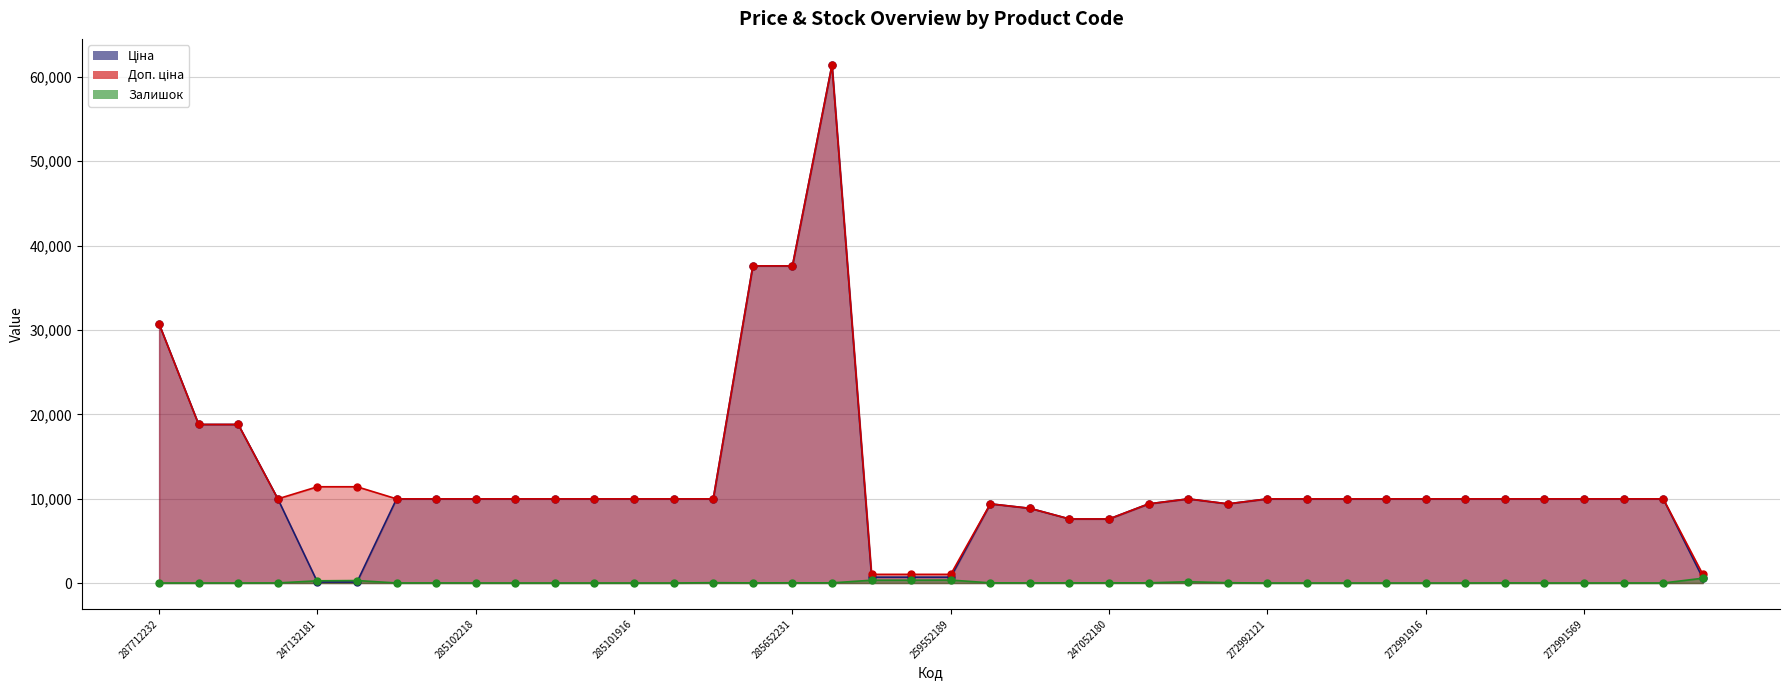

Reading left to right, what are all the values shown in this chart?

Ціна: 287712232=30717.1	287692233=18796.8	287692231=18796.8	285101569=9975.0	247132181=114.1	247132180=114.1	285102221=9975.0	285102219=9975.0	285102218=9975.0	285102216=9975.0	285102120=9975.0	285102044=9975.0	285101916=9975.0	285101915=9975.0	285101913=9975.0	285652233=37593.6	285652231=37593.6	285672232=61434.3	259552213=693.7	259552212=693.7	259552189=693.7	273702193=9384.0	248922198=8856.7	247052181=7596.5	247052180=7596.5	273702194=9384.0	272992170=9975.0	273702128=9384.0	272992121=9975.0	272992120=9975.0	272992030=9975.0	272991917=9975.0	272991916=9975.0	272991915=9975.0	272991914=9975.0	272991913=9975.0	272991569=9975.0	272991568=9975.0	272991510=9975.0	263782102=564.0
Доп. ціна: 287712232=30717.1	287692233=18796.8	287692231=18796.8	285101569=9975.0	247132181=11410.0	247132180=11410.0	285102221=9975.0	285102219=9975.0	285102218=9975.0	285102216=9975.0	285102120=9975.0	285102044=9975.0	285101916=9975.0	285101915=9975.0	285101913=9975.0	285652233=37593.6	285652231=37593.6	285672232=61434.3	259552213=1024.6	259552212=1024.6	259552189=1024.6	273702193=9384.0	248922198=8856.7	247052181=7596.5	247052180=7596.5	273702194=9384.0	272992170=9975.0	273702128=9384.0	272992121=9975.0	272992120=9975.0	272992030=9975.0	272991917=9975.0	272991916=9975.0	272991915=9975.0	272991914=9975.0	272991913=9975.0	272991569=9975.0	272991568=9975.0	272991510=9975.0	263782102=1017.8
Залишок: 287712232=0.0	287692233=0.0	287692231=0.0	285101569=7.0	247132181=260.0	247132180=290.0	285102221=5.0	285102219=9.0	285102218=3.0	285102216=0.0	285102120=0.0	285102044=1.0	285101916=0.0	285101915=0.0	285101913=39.0	285652233=13.0	285652231=23.0	285672232=16.0	259552213=331.0	259552212=334.0	259552189=348.0	273702193=17.0	248922198=11.0	247052181=20.0	247052180=21.0	273702194=18.0	272992170=147.0	273702128=34.0	272992121=0.0	272992120=1.0	272992030=0.0	272991917=0.0	272991916=0.0	272991915=0.0	272991914=14.0	272991913=0.0	272991569=0.0	272991568=2.0	272991510=0.0	263782102=567.0